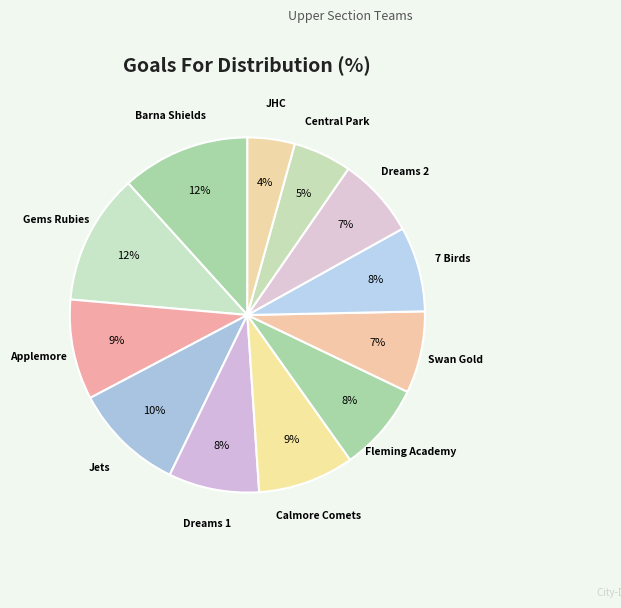

Rank the categories by value from highest to lowest.

Gems Rubies, Barna Shields 1, Jets, Applemore, Calmore Comets, Dreams 1, Fleming Academy, 7 Birds Blue, Swan Gold, Dreams 2, Central Park, JHC